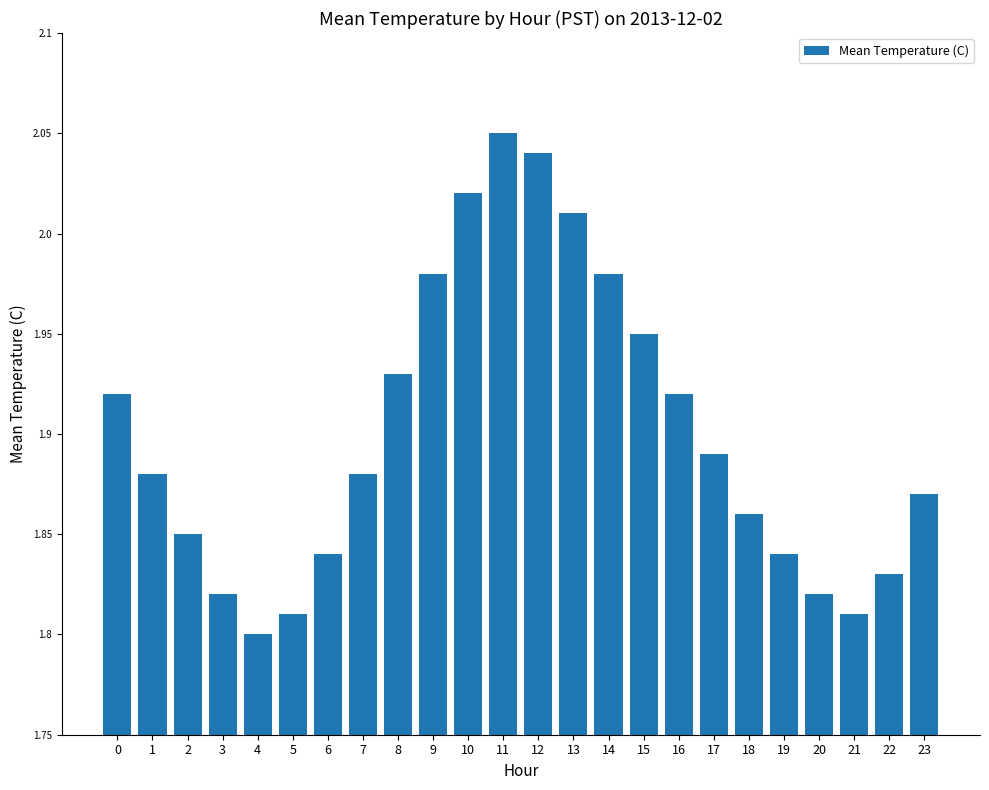

How many bars are there in total?

24